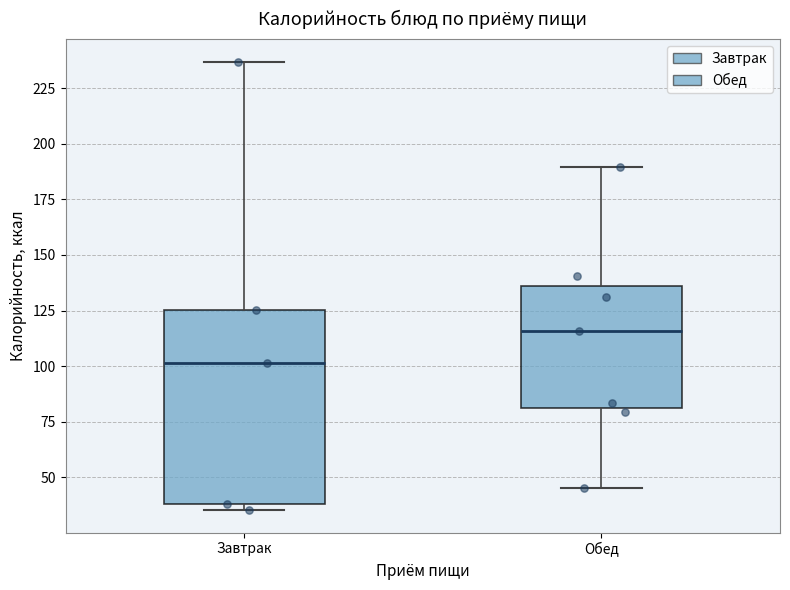

Which box's median line is the lowest?

Завтрак